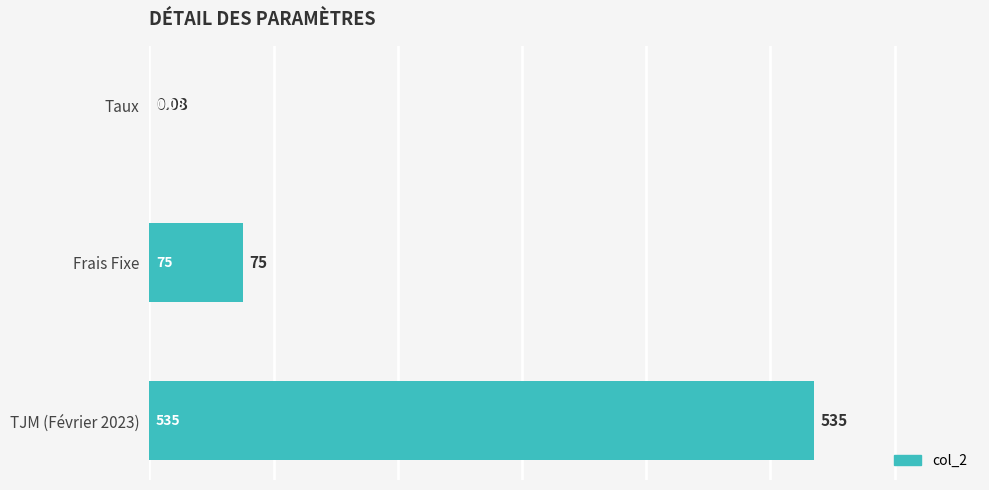

At which label is the value closest to 267?

Frais Fixe